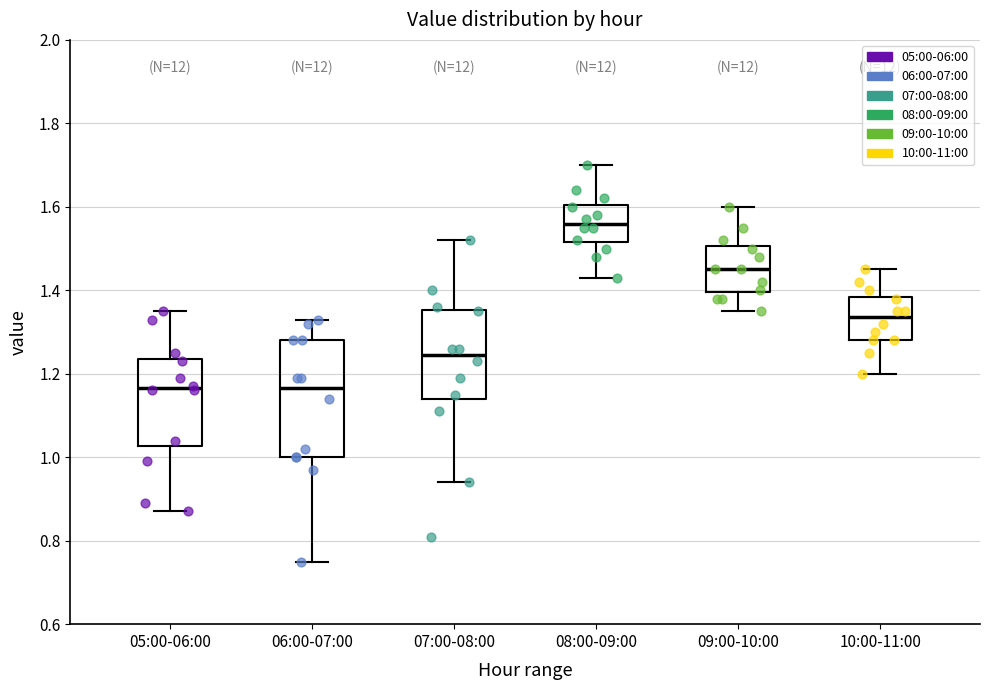

Comparing the boxes themselves (not the whiskers), which one is the tallest?

06:00-07:00